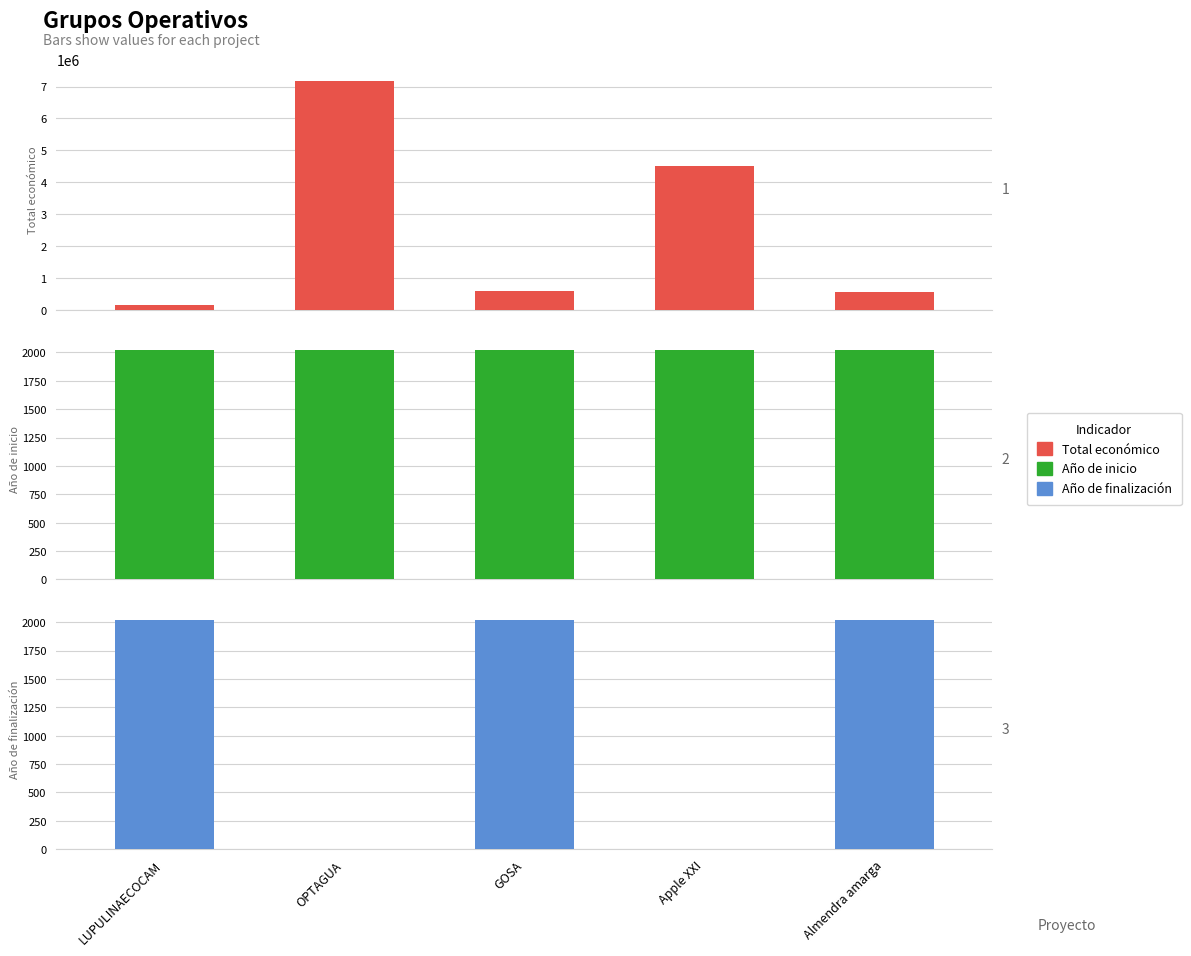

Are the bars grouped side by side (vs. stacked)?

Yes